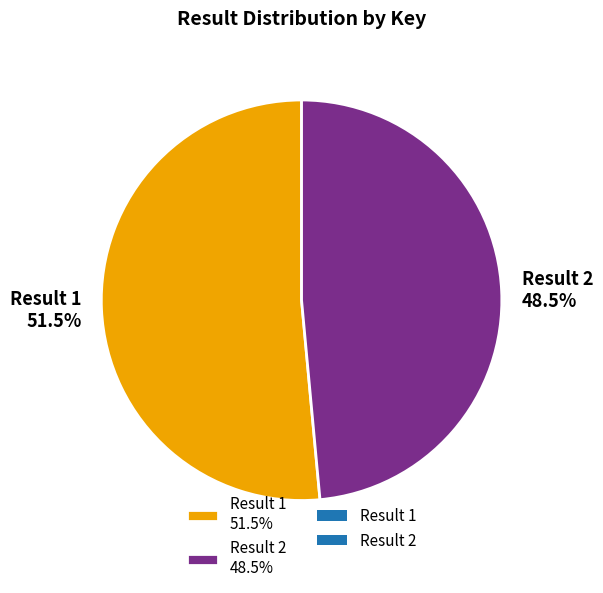

What percentage do Result 2 48.5% and Result 1 51.5% together represent?

100.0%